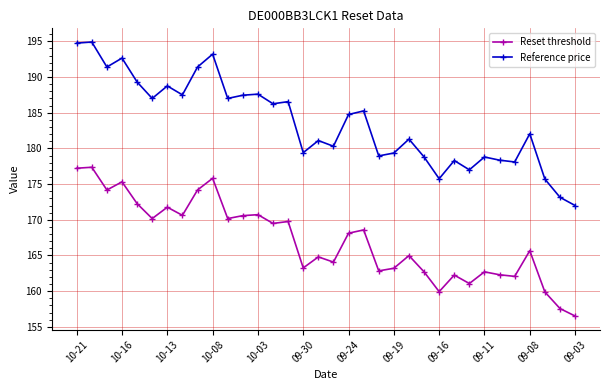

What is the sum of all Reset threshold values?

5682.1